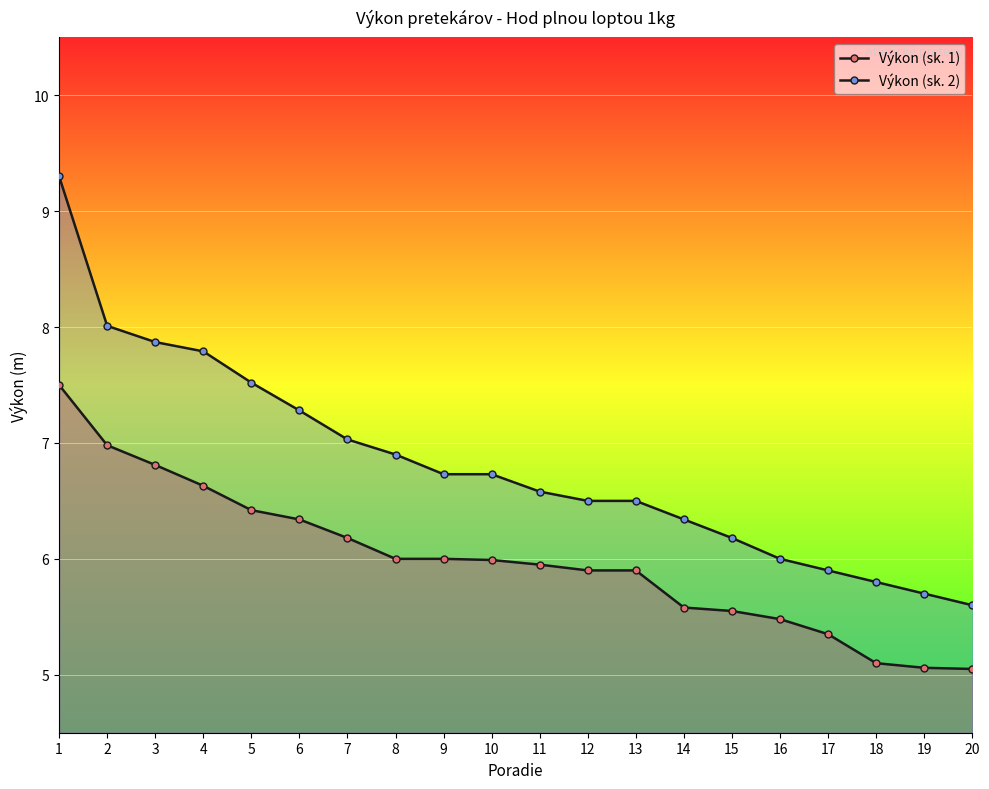

What is the highest value of the Výkon (sk. 2) series?

9.3